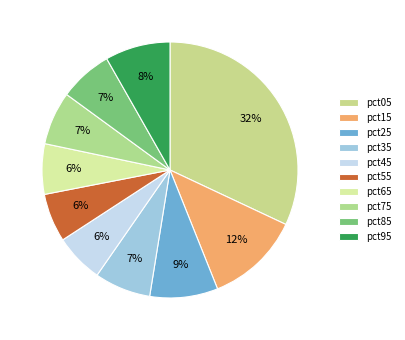

To the nearest percent, what is the average slice percentage?

10%